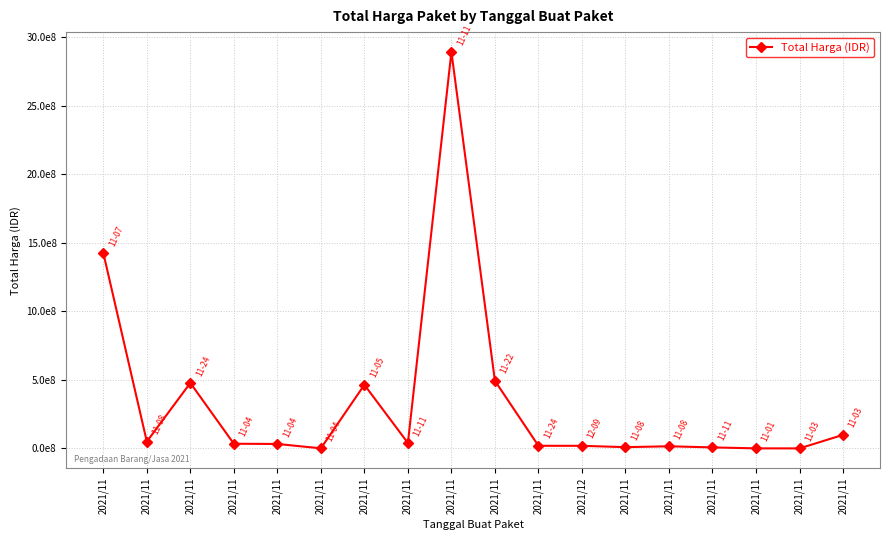

Reading left to right, transcribe all the data shown in this chart.

1425867900	49730040	477600000	34000000	32441200	577875	464002100	39440000	2892122000	493000000	19175000	18900000	9180000	15513960	7401240	333600	78000	98772570